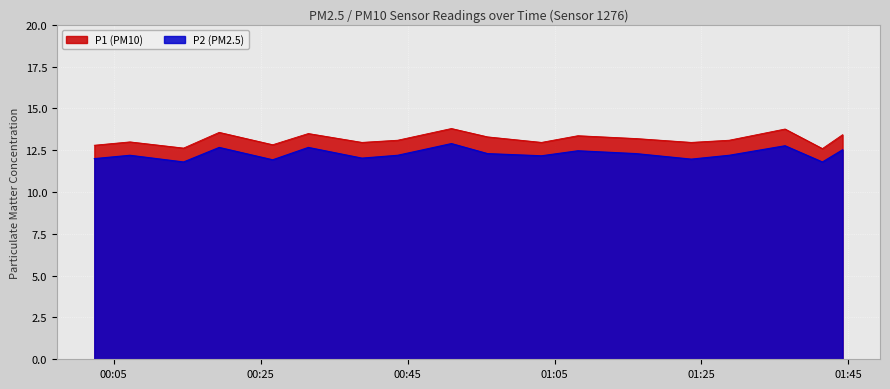

What is the minimum value shown in the chart?

11.8